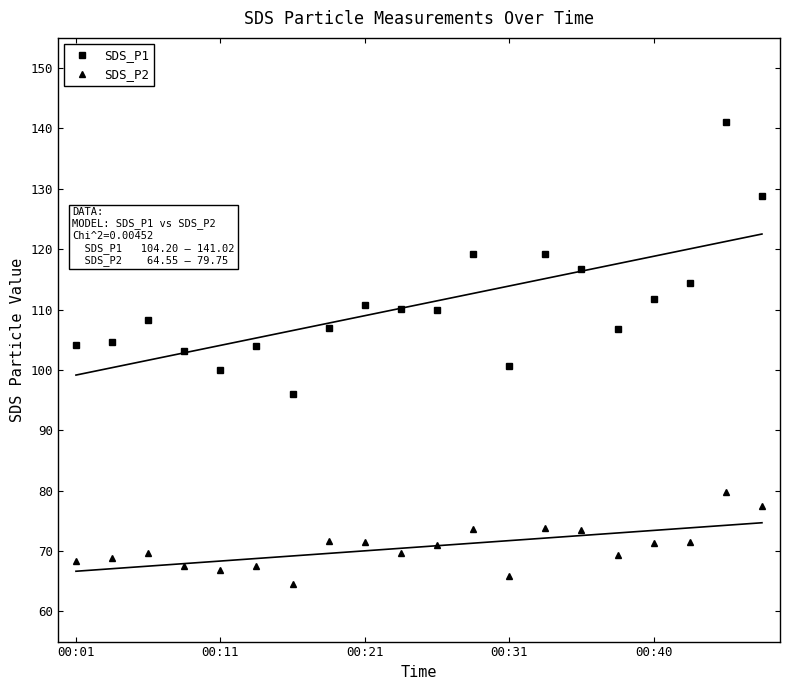

What value does the SDS_P1 series have at 00:40?

111.8